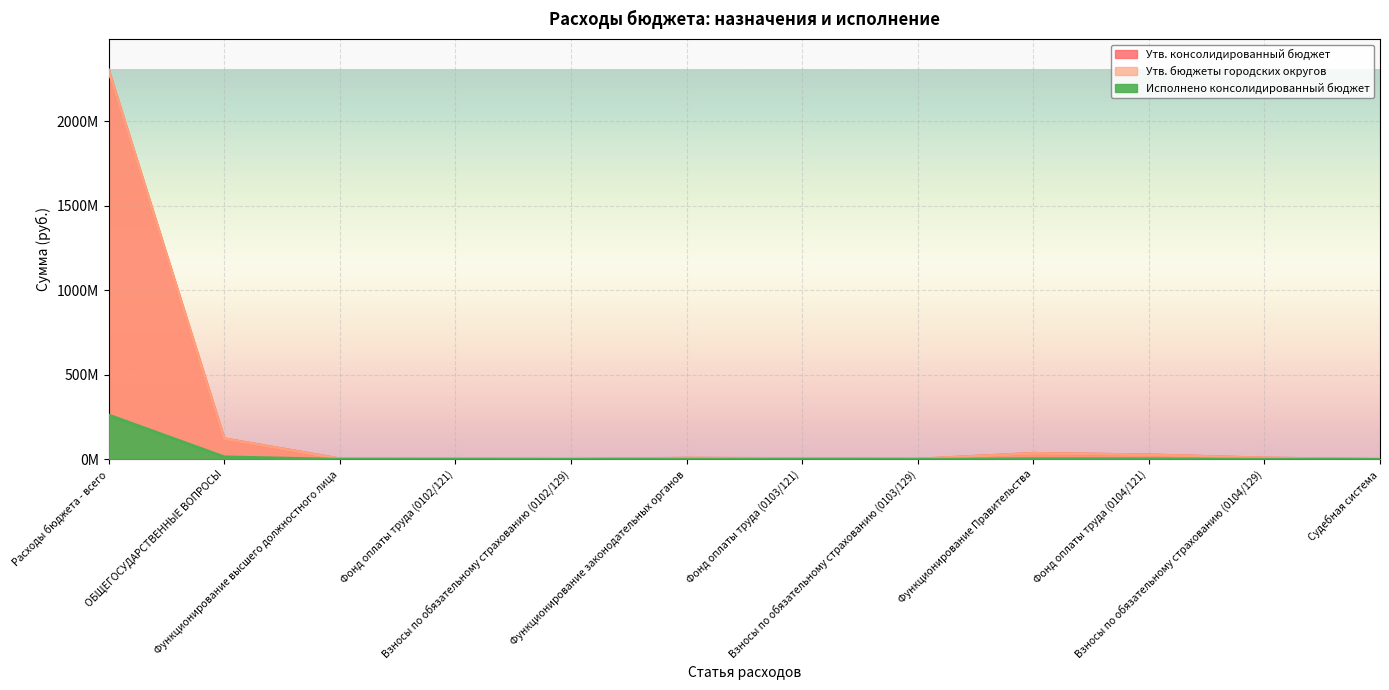

What is the sum of all Исполнено консолидированный бюджет values?

286900367.2